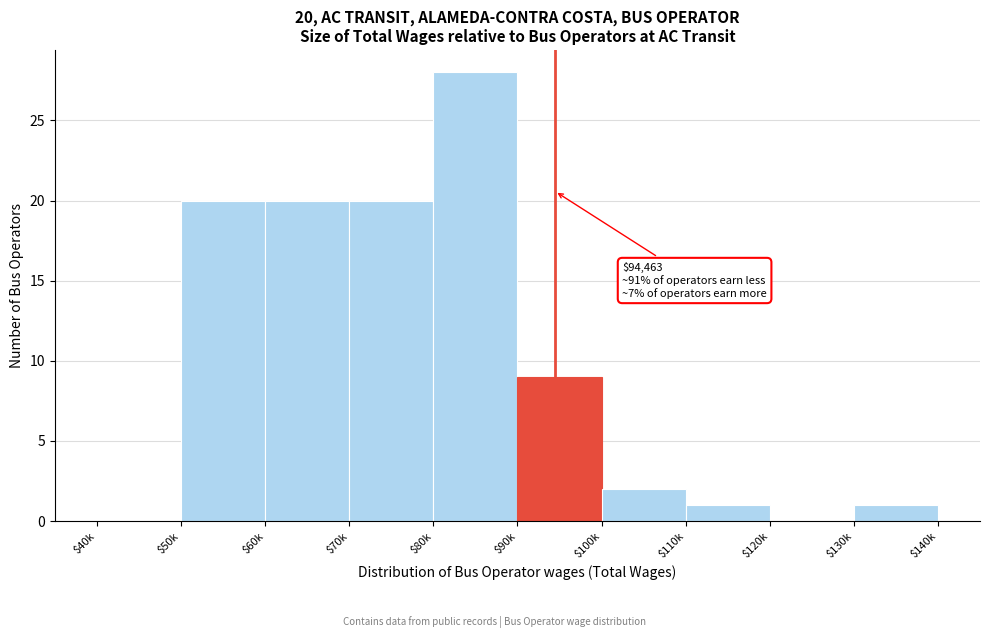

What is the sum of all values?

101